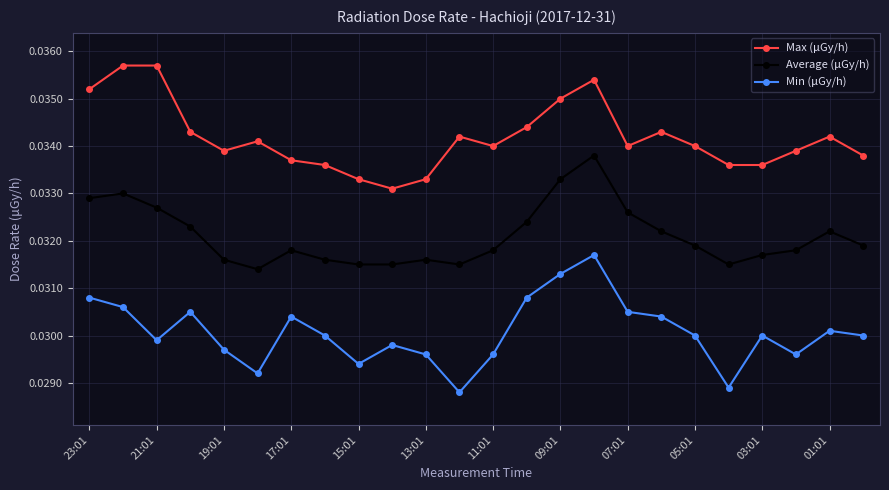

At how many categories does at least one series exceed 0?

24